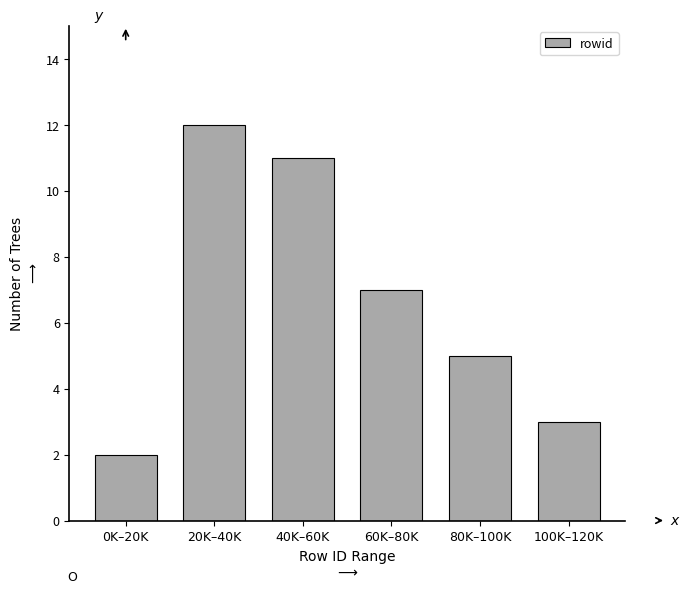

Reading right to left, transcribe all the data shown in this chart.

100K–120K=3	80K–100K=5	60K–80K=7	40K–60K=11	20K–40K=12	0K–20K=2